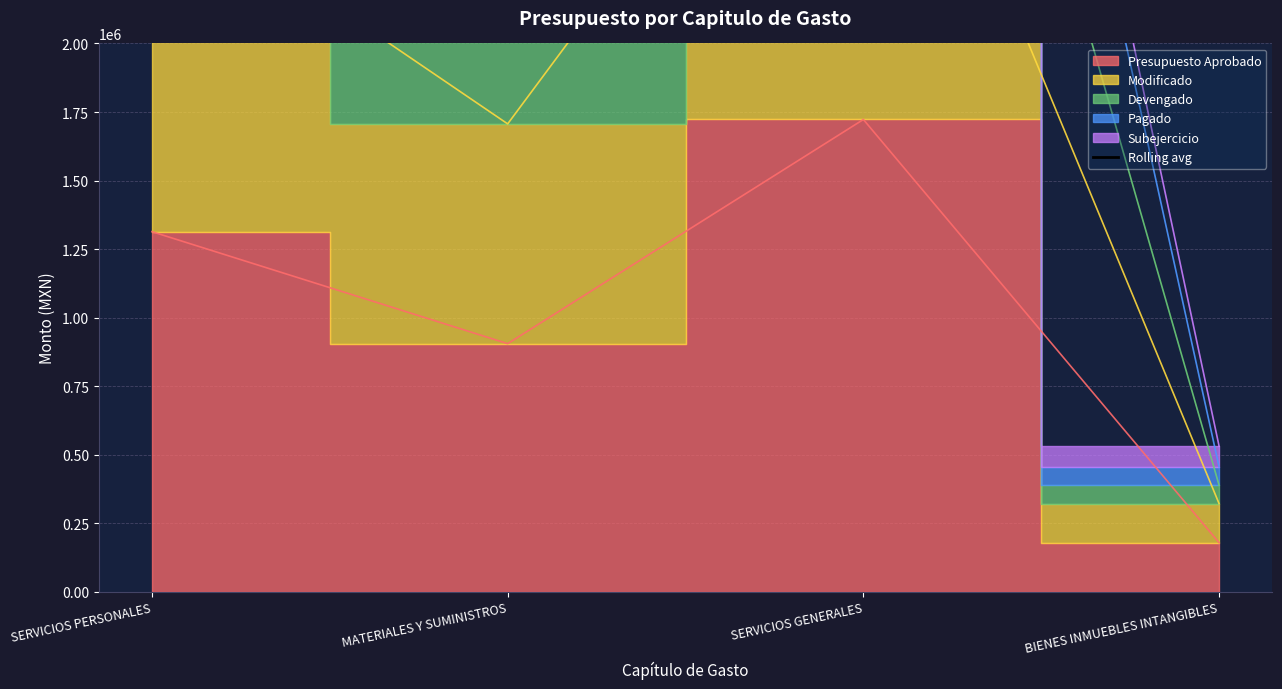

How many categories are shown in the chart?

4